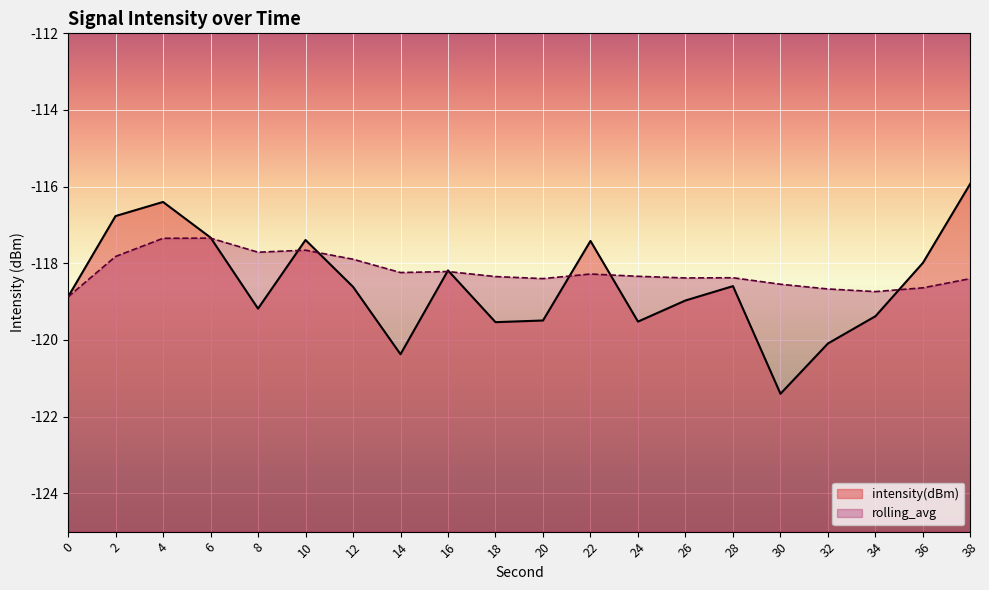

List the series in order of their peak value, highest first.

intensity(dBm), rolling_avg